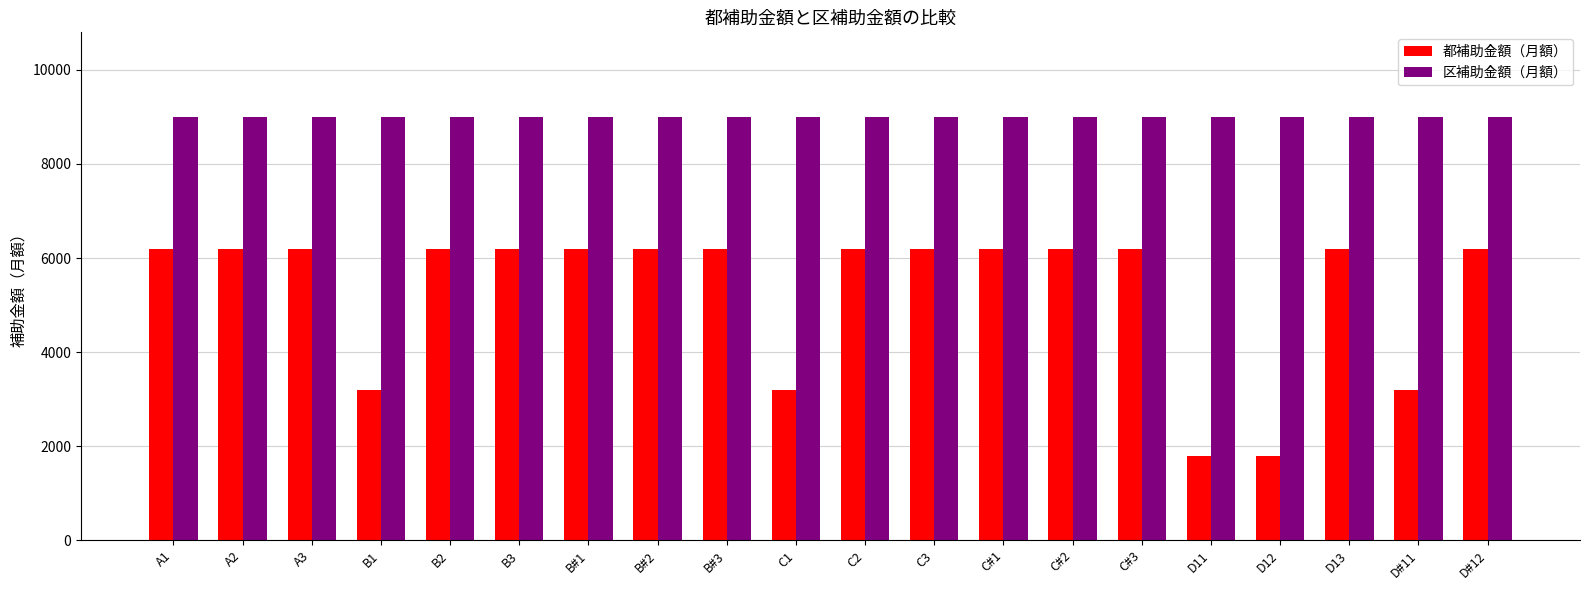

What is the value of the 都補助金額（月額） bar at the 14th from the left?

6200